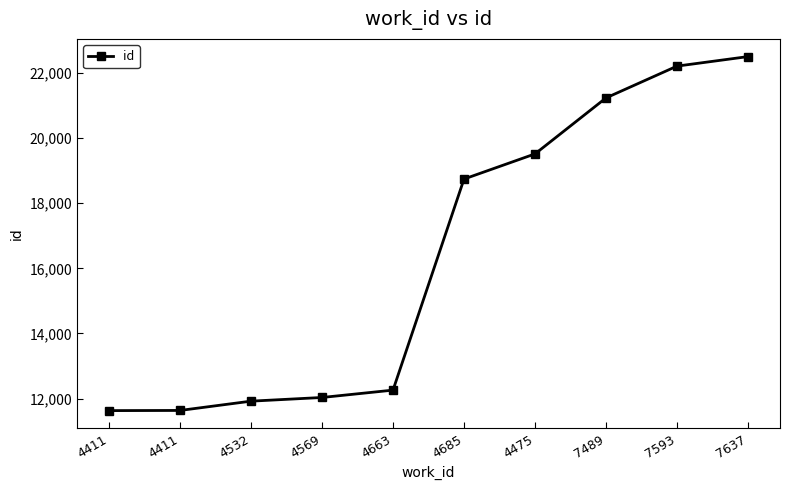

How many lines are shown in the chart?

1